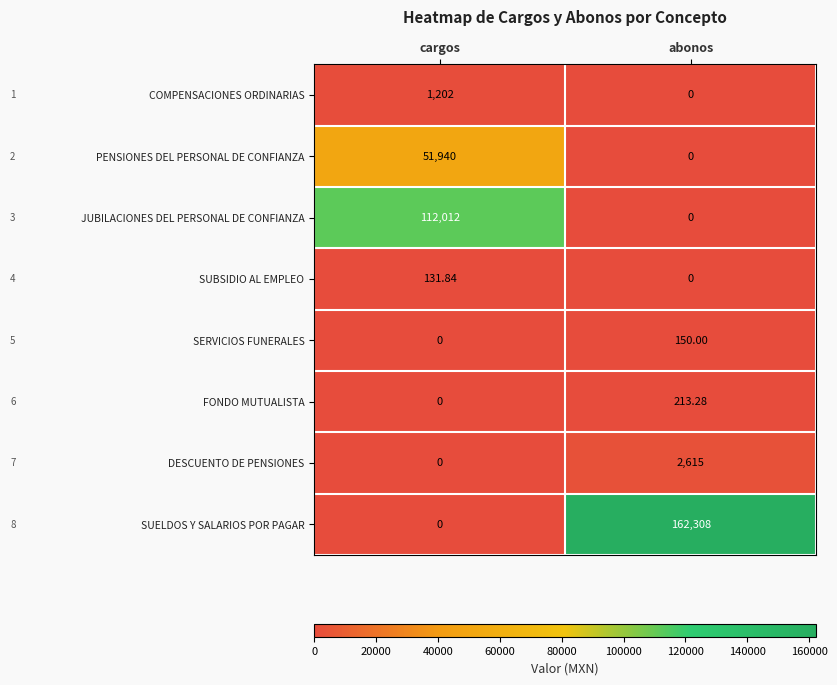

Is the value of SUBSIDIO AL EMPLEO at cargos greater than the value of SERVICIOS FUNERALES at cargos?

Yes